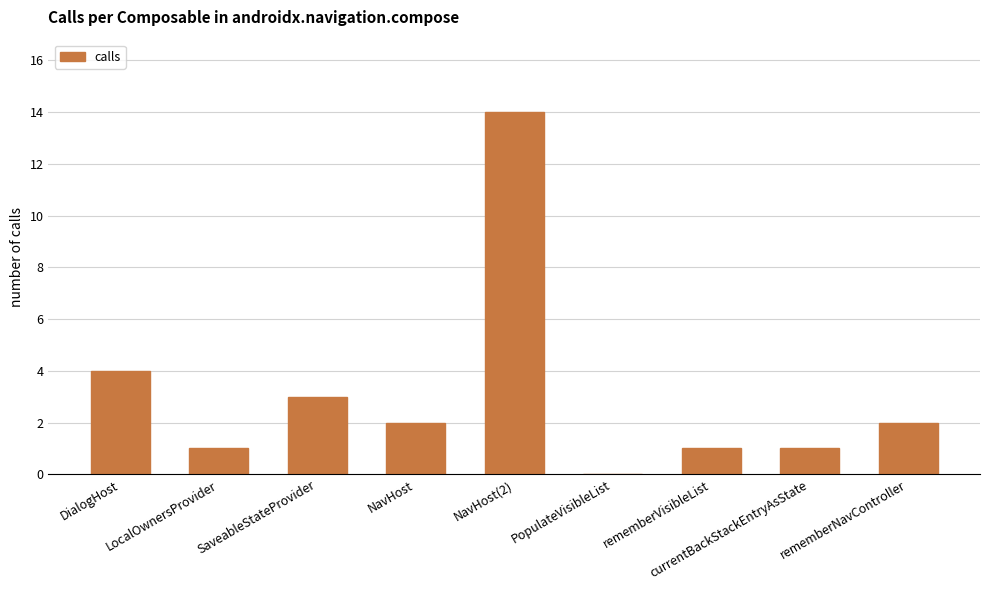

Which category has the highest value across all series?

NavHost(2)